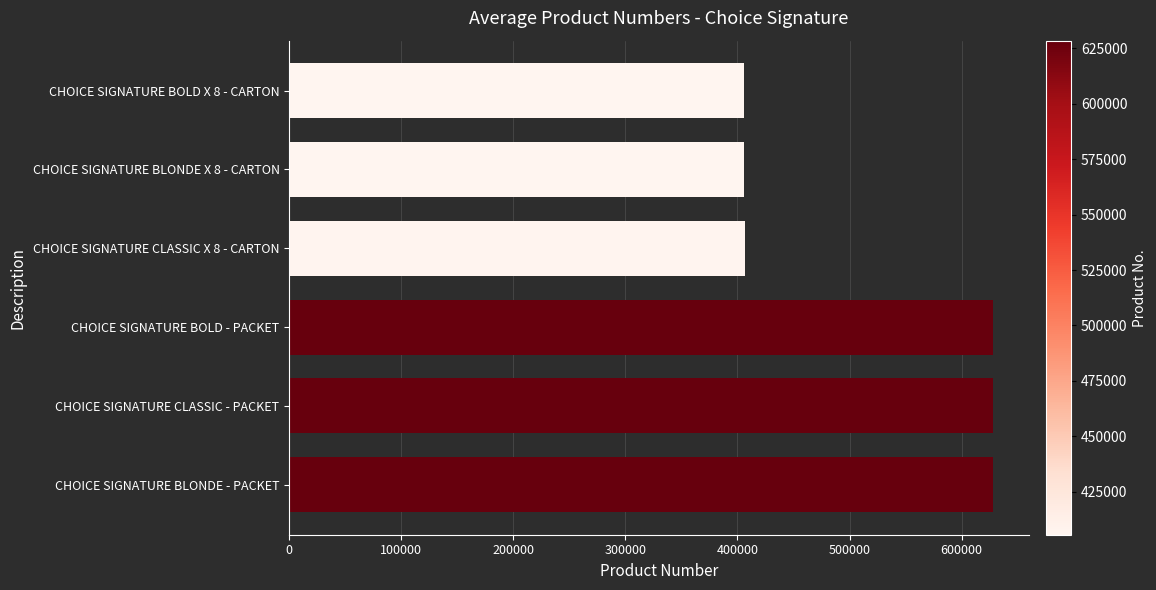

The chart shows a value of 628383 at CHOICE SIGNATURE BOLD - PACKET. True or false?

True